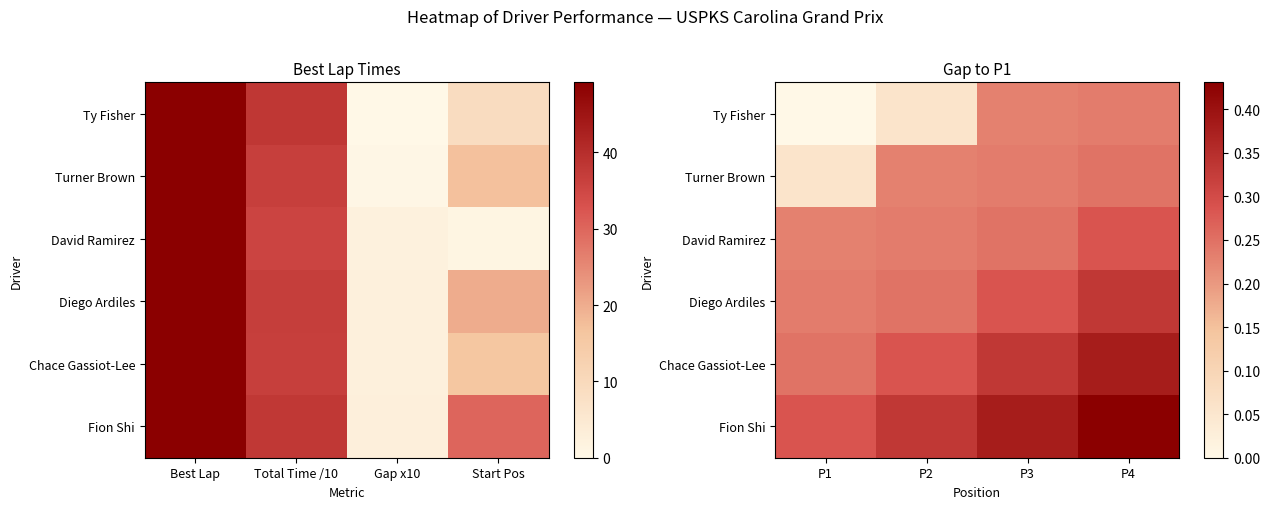

True or false: Fion Shi has a value of 0.5 at P1.

False